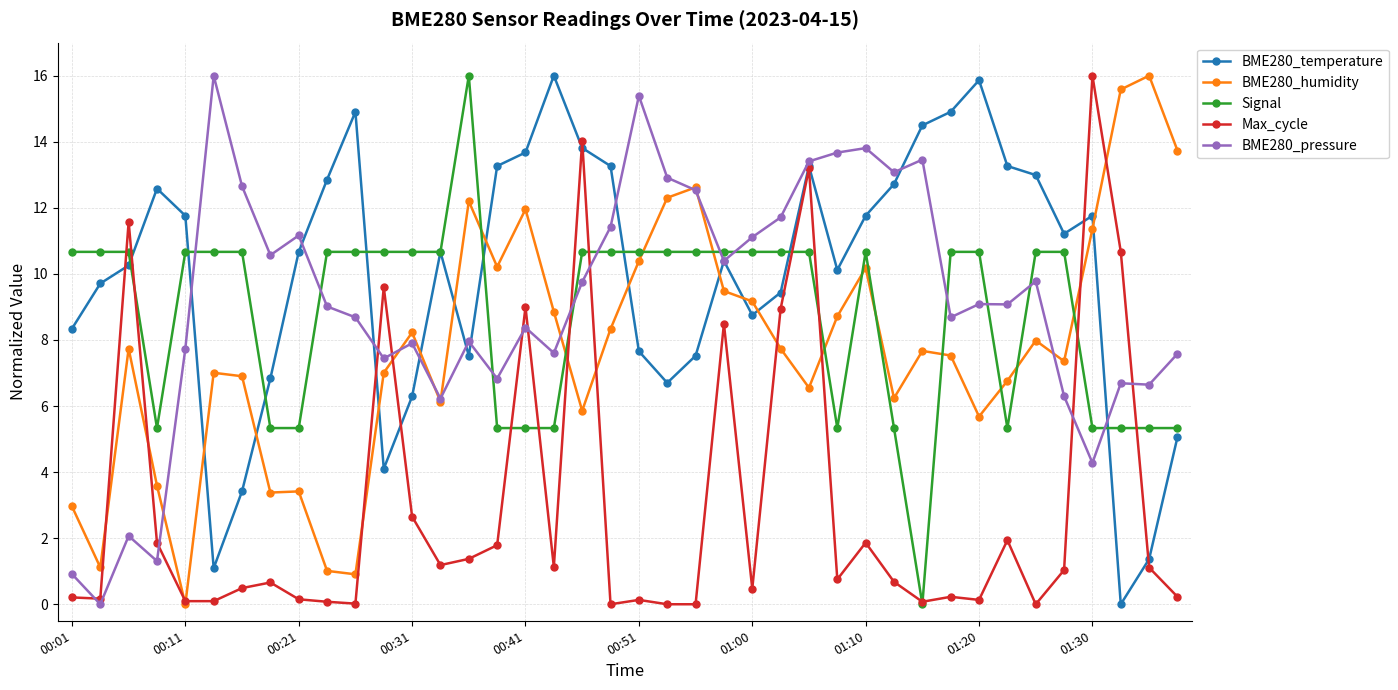

True or false: Max_cycle has more than 0 interior local peaks.

True